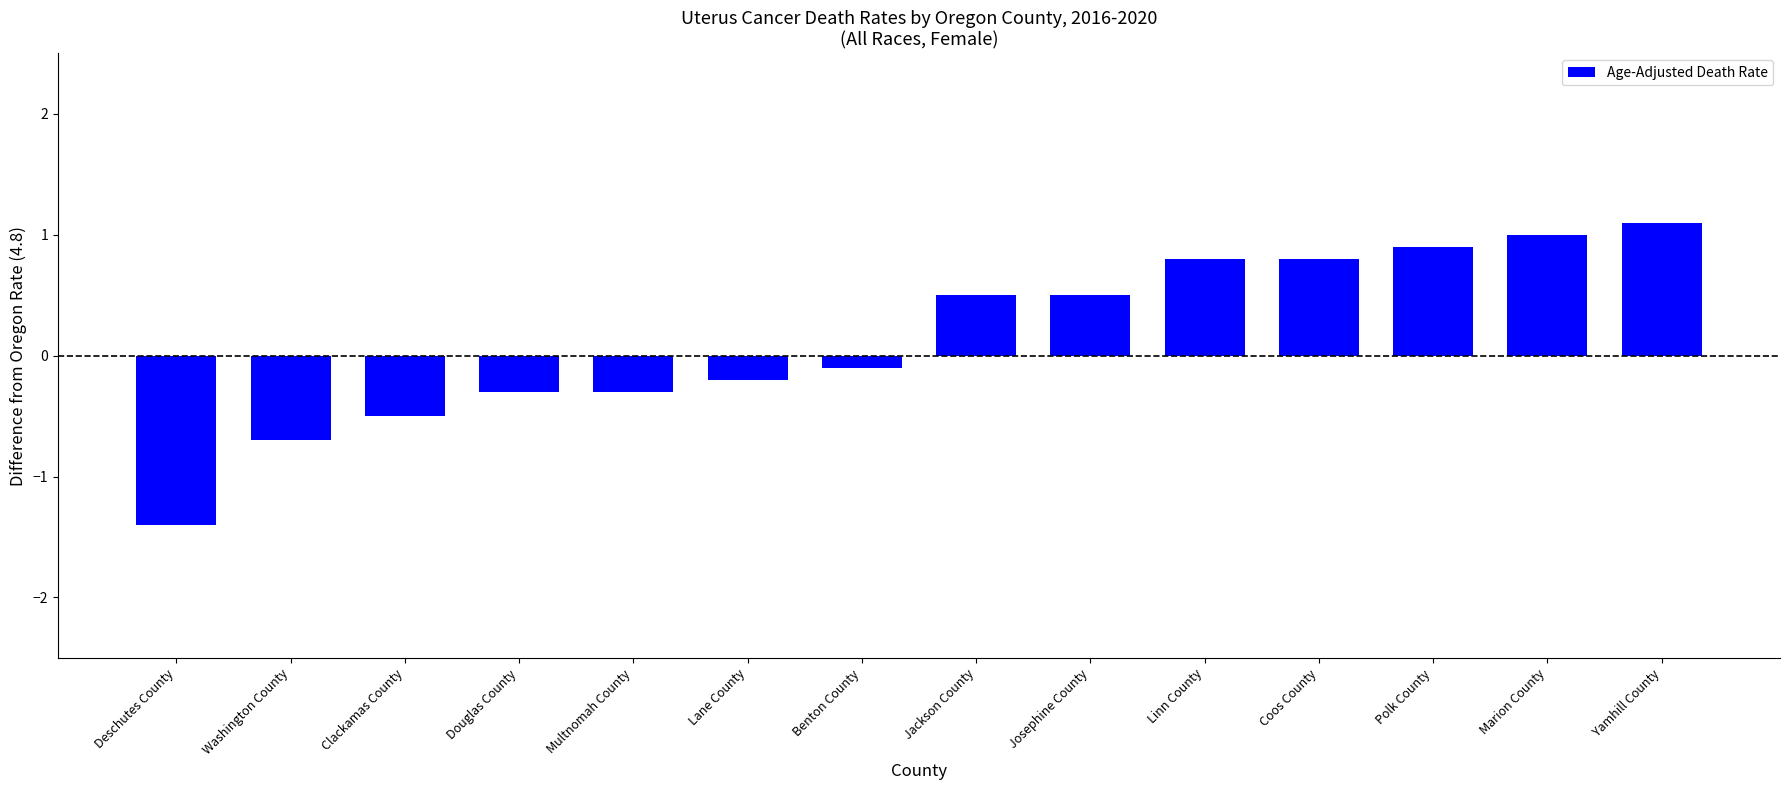

What is the value of the 7th bar from the left?

-0.1